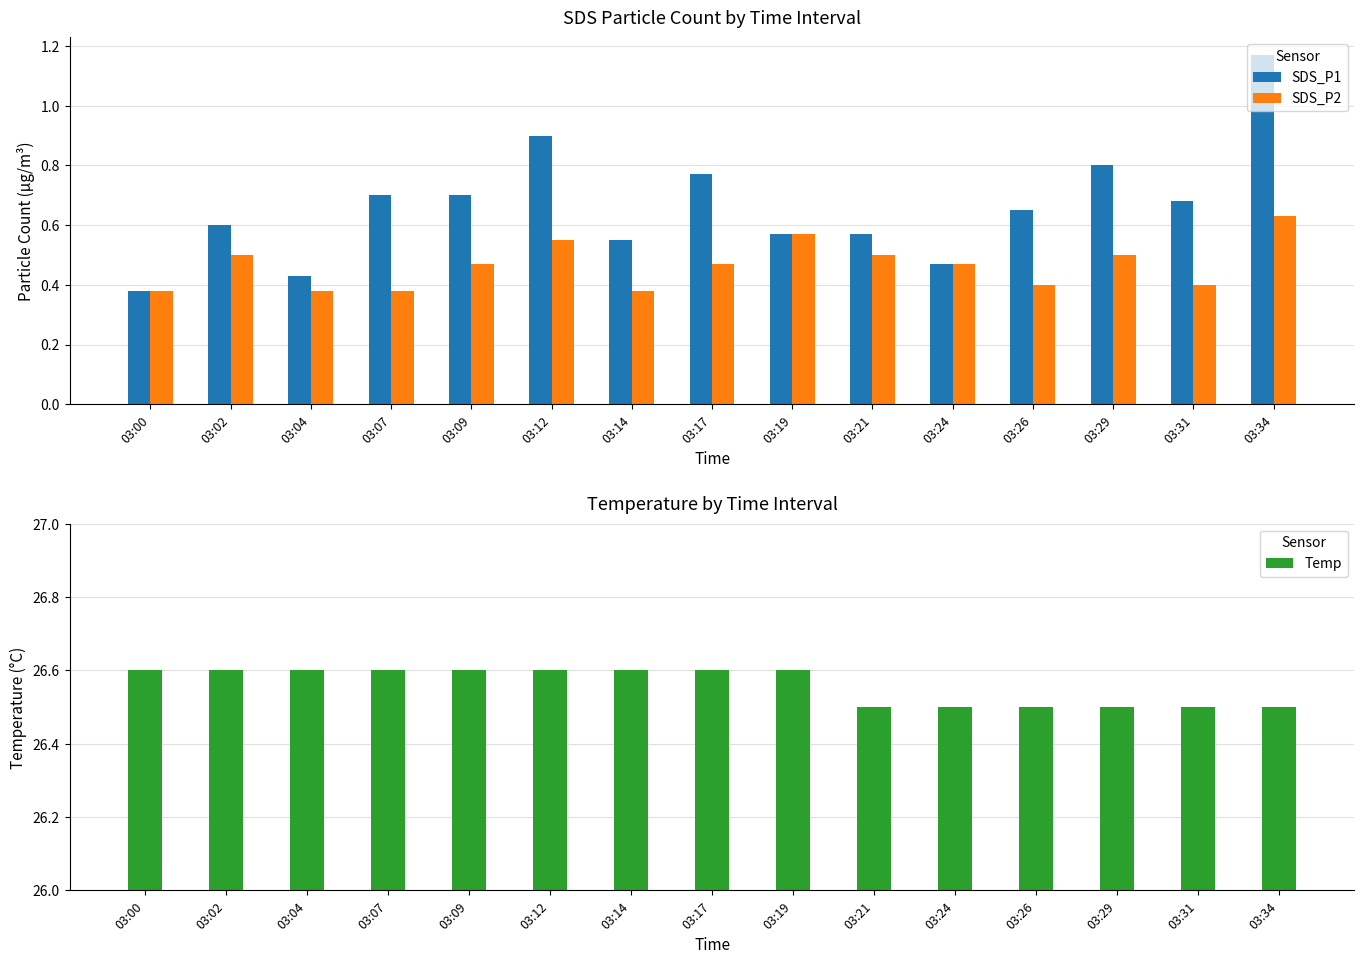

Reading left to right, extract all data points from this chart.

SDS_P1: 0.4	0.6	0.4	0.7	0.7	0.9	0.6	0.8	0.6	0.6	0.5	0.7	0.8	0.7	1.2
SDS_P2: 0.4	0.5	0.4	0.4	0.5	0.6	0.4	0.5	0.6	0.5	0.5	0.4	0.5	0.4	0.6
Temp: 26.6	26.6	26.6	26.6	26.6	26.6	26.6	26.6	26.6	26.5	26.5	26.5	26.5	26.5	26.5